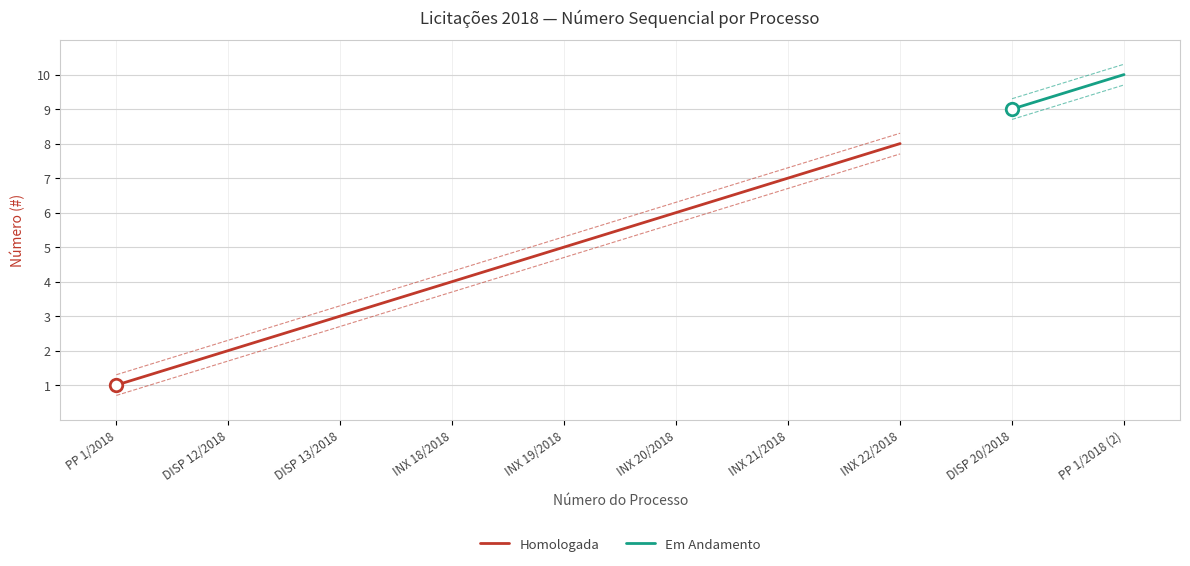

Is it true that Homologada equals 8 at INX 22/2018?

True